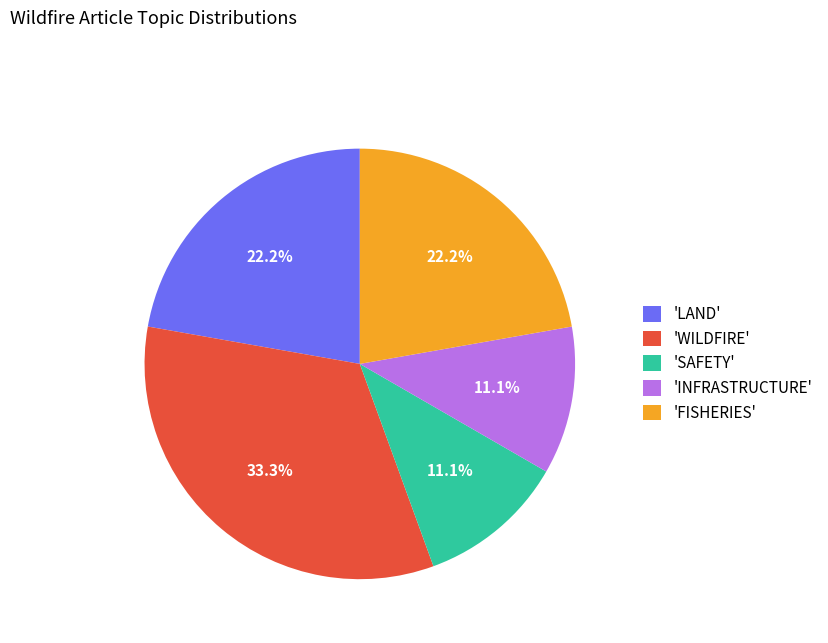

Which category has the biggest portion of the pie?

'WILDFIRE'